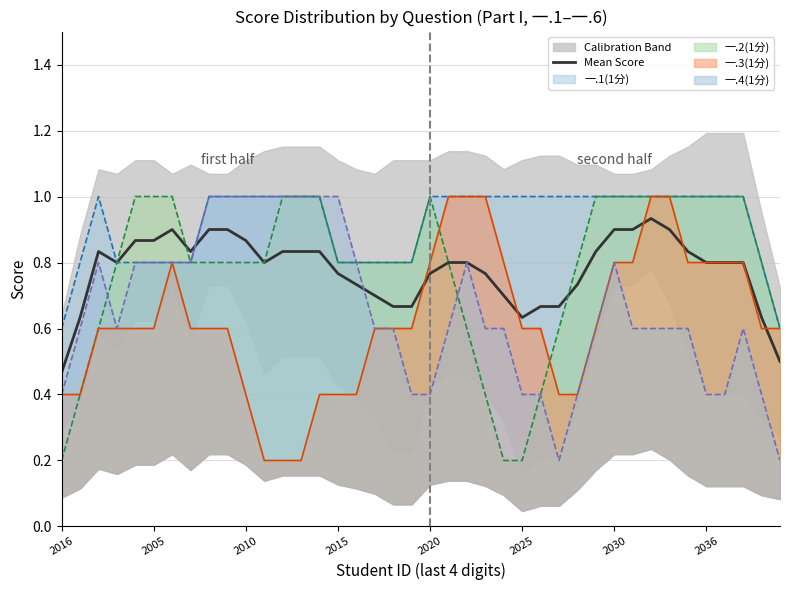

True or false: the data shows 1.1 at 13.

False